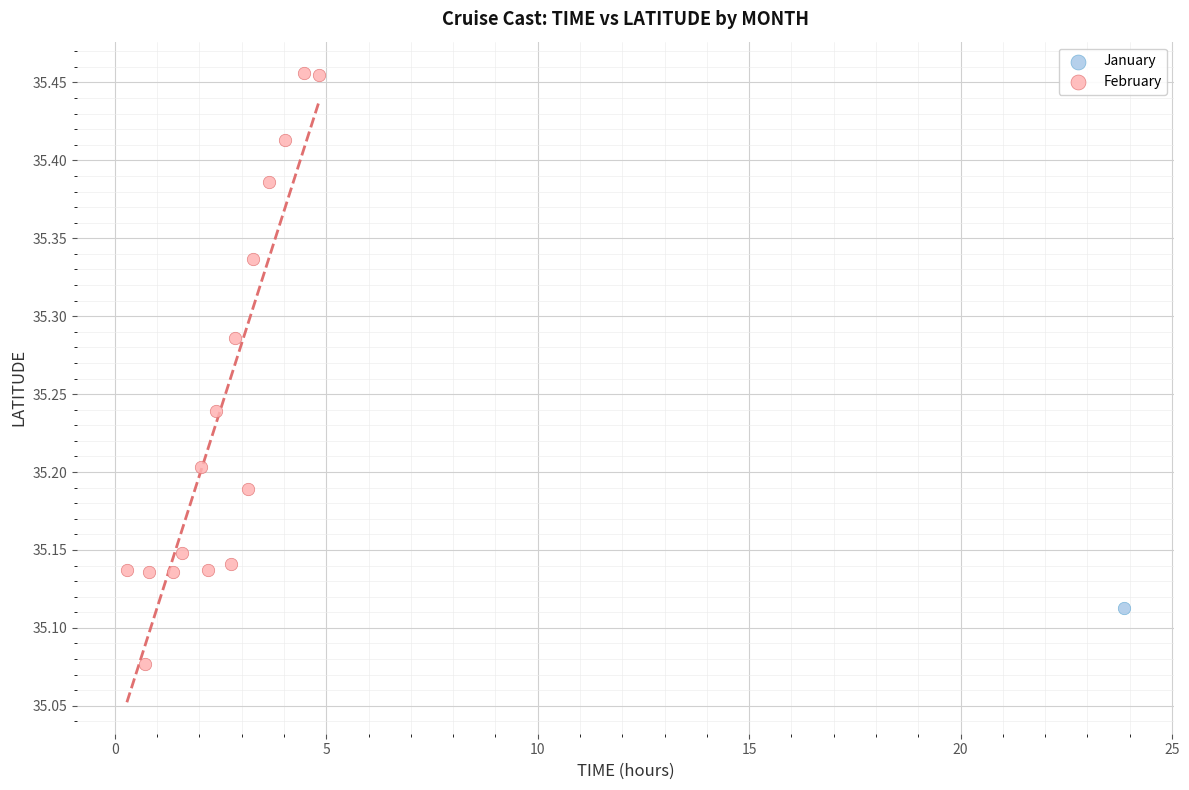

What are all the series names shown in the legend?

January, February